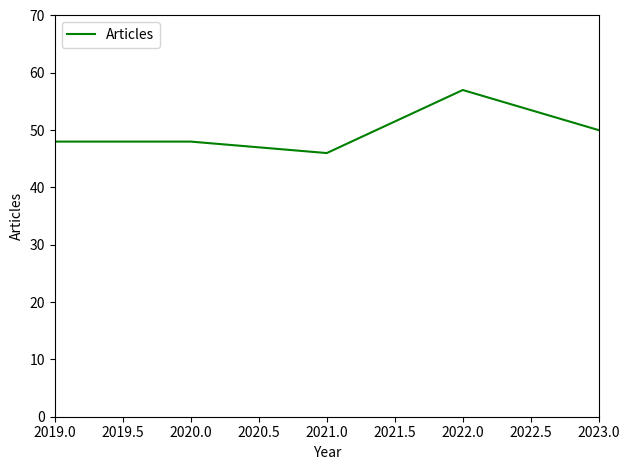

Count the number of data series in this chart.

1